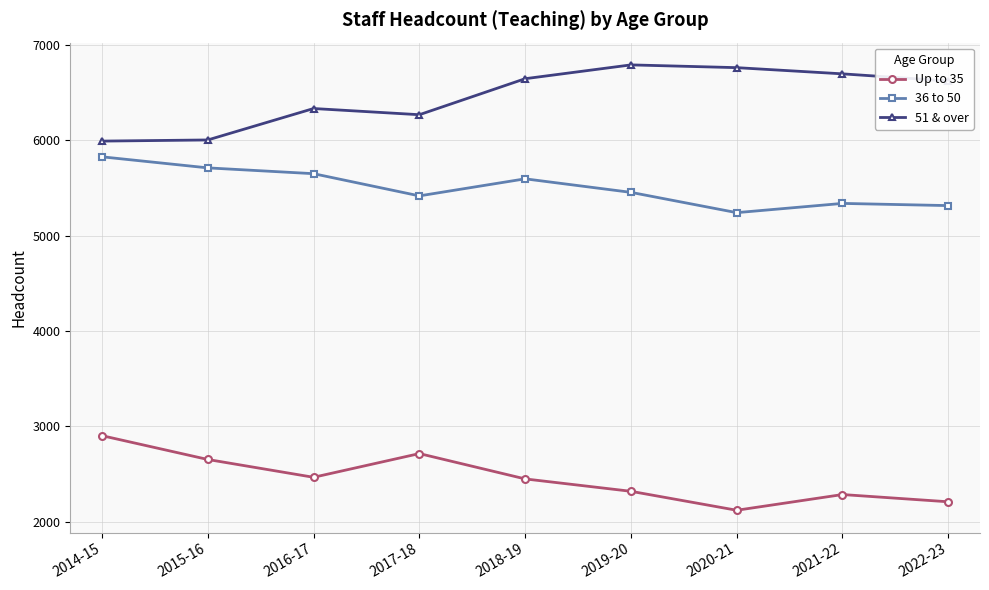

What is the sum of all Up to 35 values?

22101